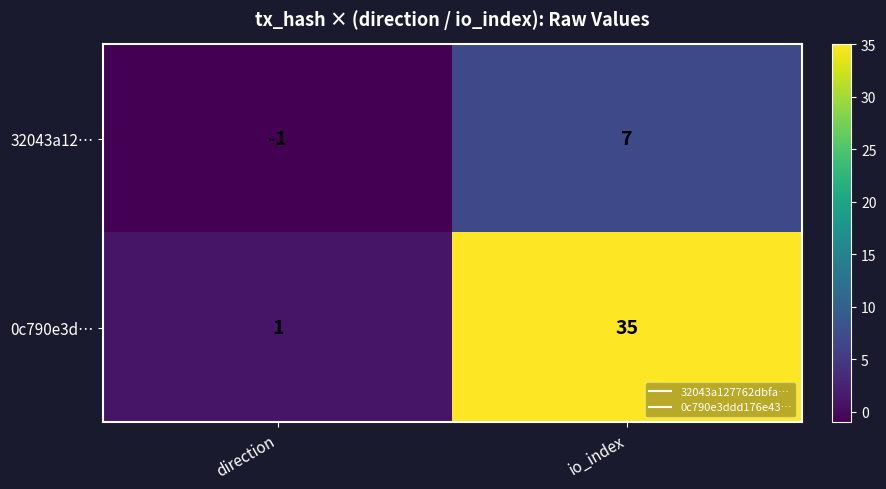

At how many categories does at least one series exceed 0?

2